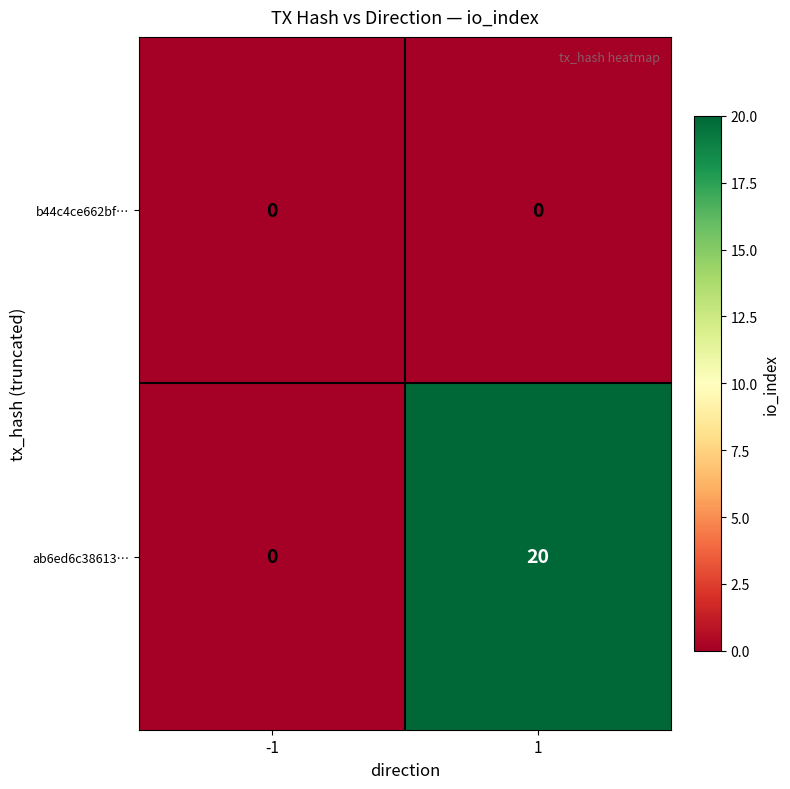

What is the sum of the ab6ed6c38613… values at 1 and -1?

20